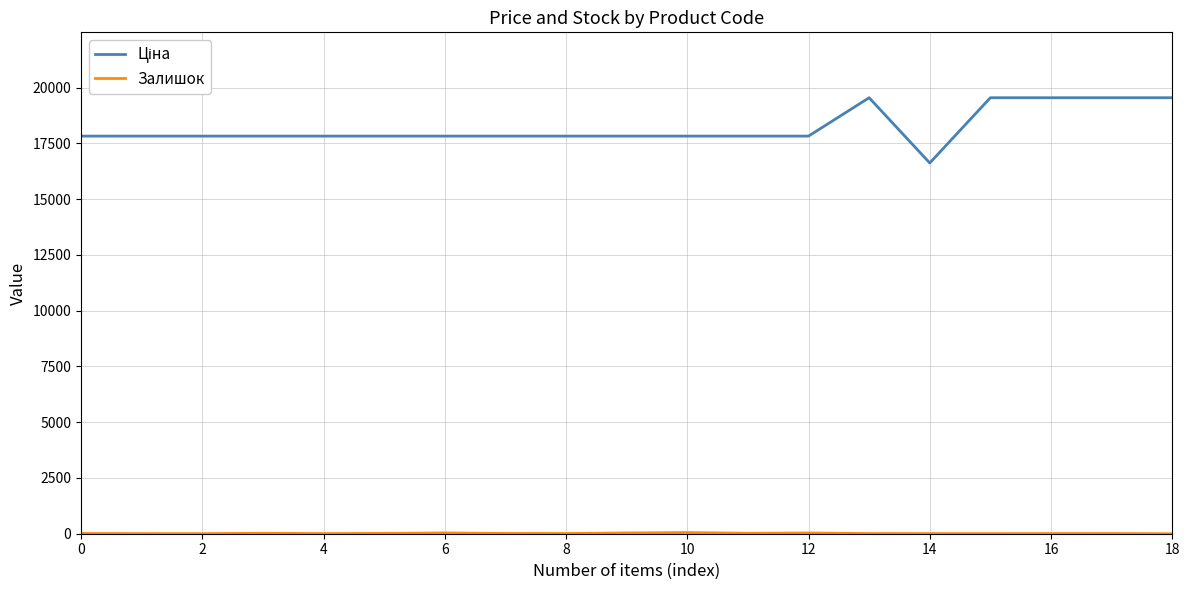

What is the maximum value shown in the chart?

19542.7